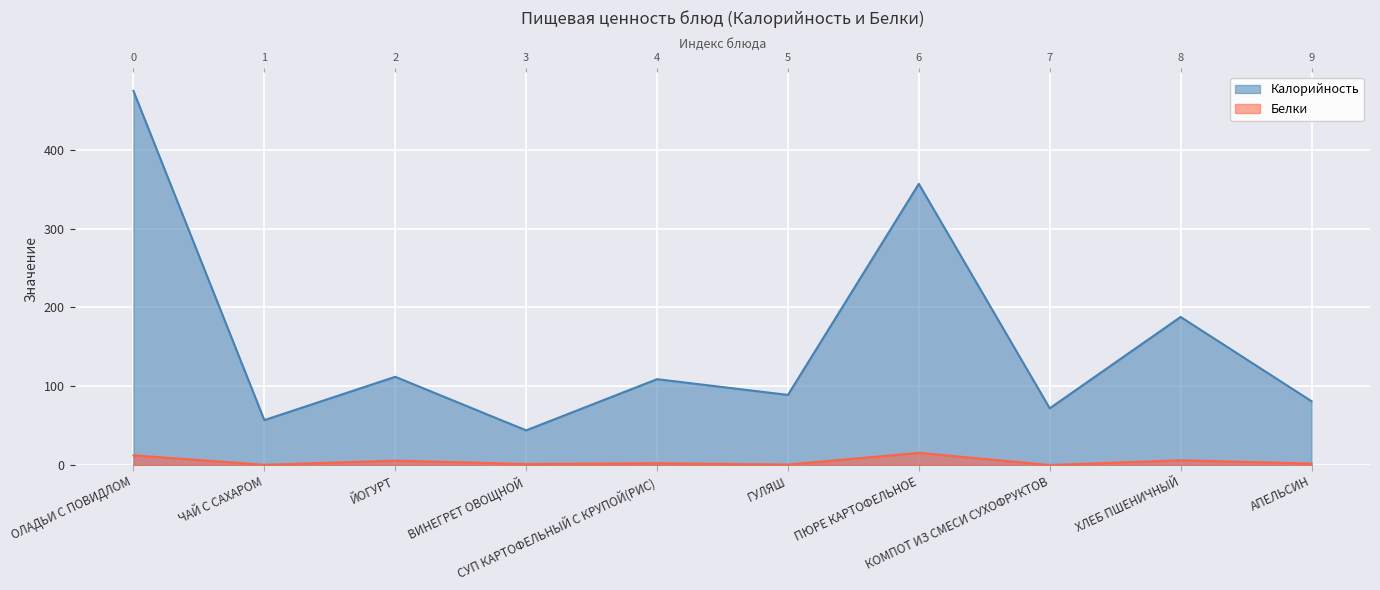

Between ПЮРЕ КАРТОФЕЛЬНОЕ and АПЕЛЬСИН, which is larger?

ПЮРЕ КАРТОФЕЛЬНОЕ